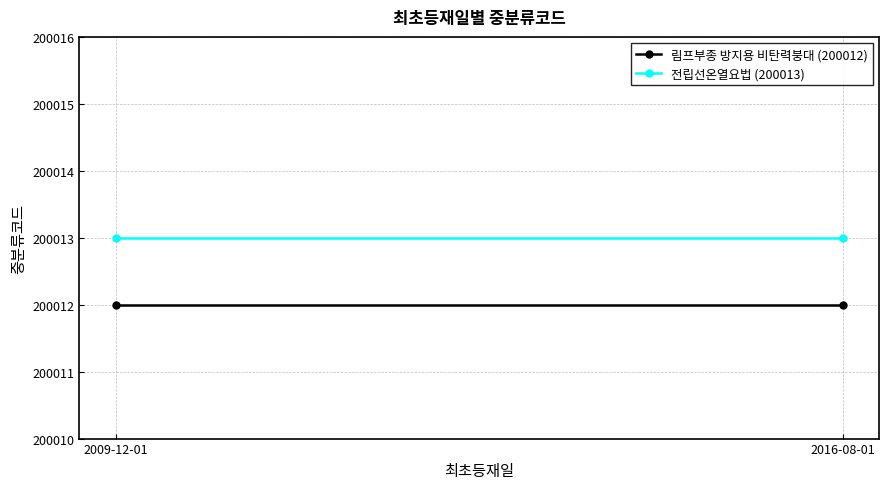

Rank the series at 2009-12-01 from highest to lowest value.

전립선온열요법 (200013), 림프부종 방지용 비탄력붕대 (200012)